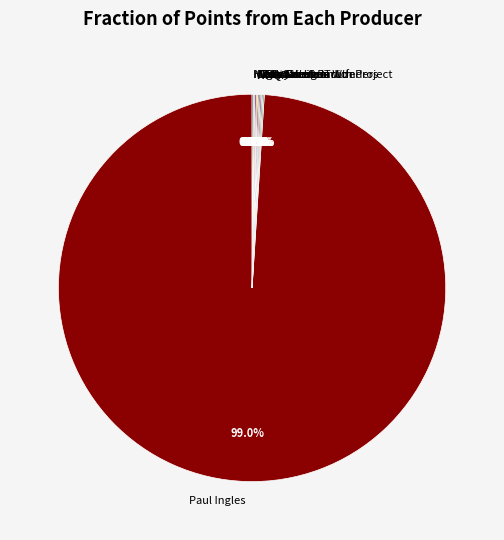

Which slice is the largest?

Paul Ingles